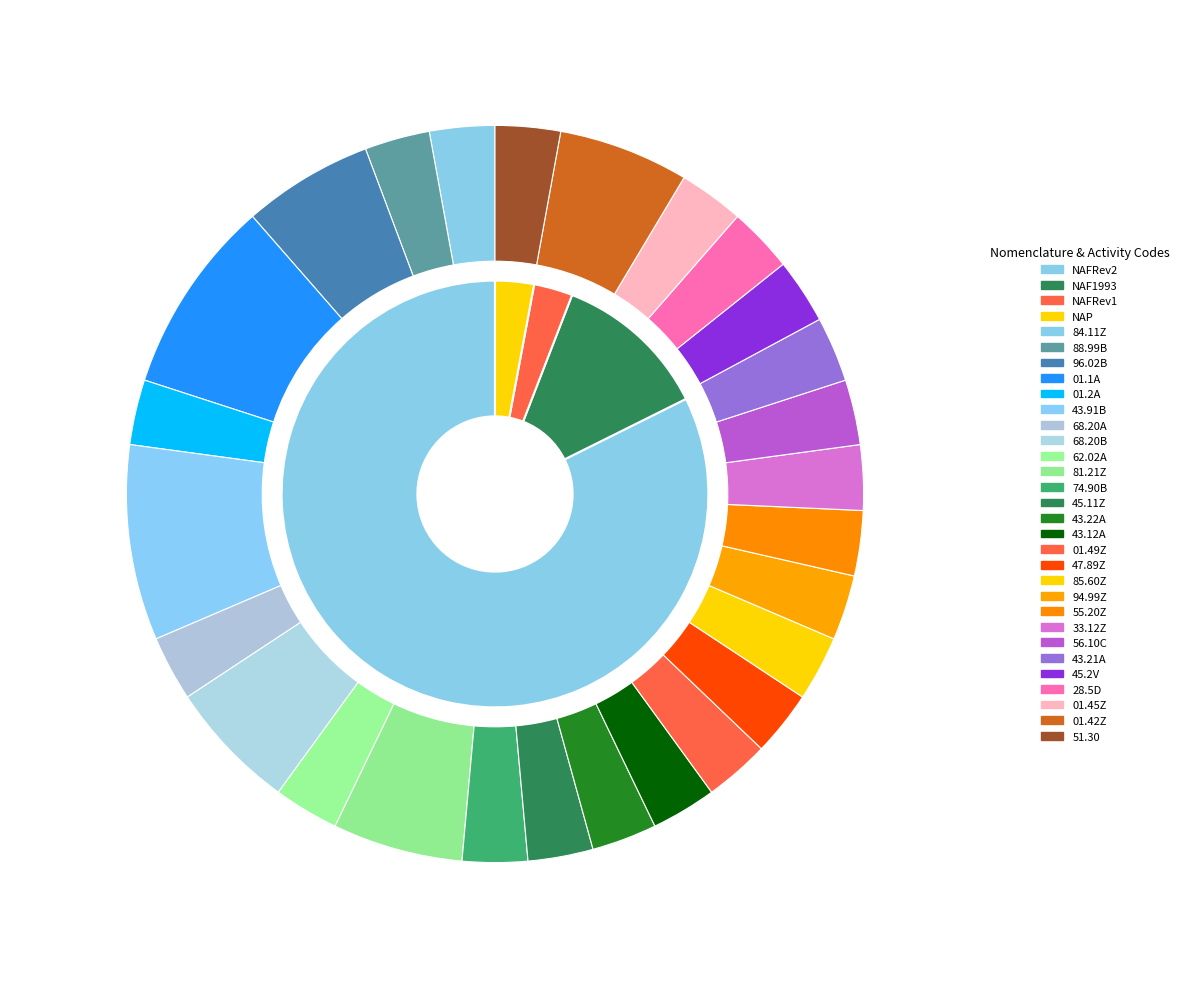

To the nearest percent, what is the difference between the other and NAP slice percentages?

5%